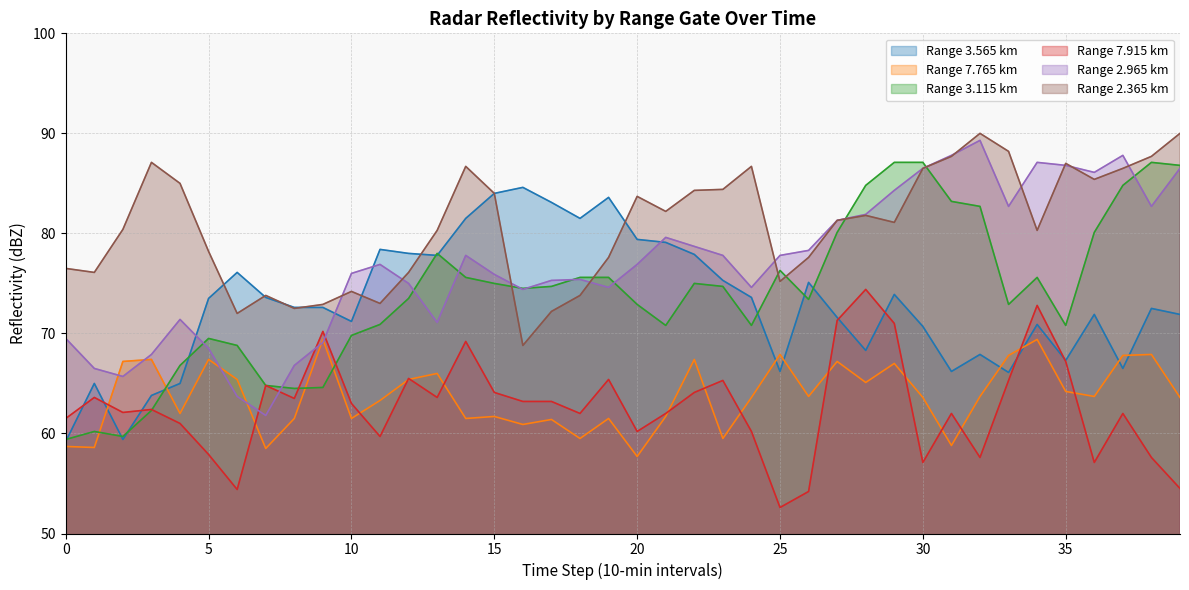

Which category has the highest value across all series?

32